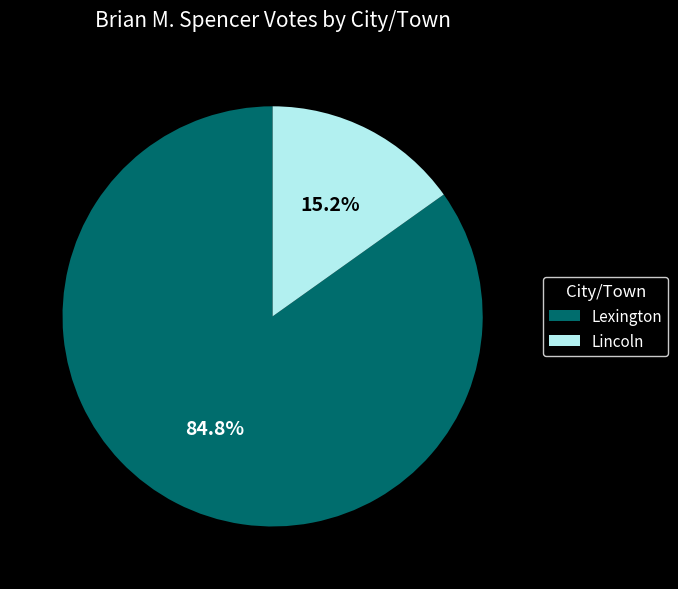

Which has a higher value, Lincoln or Lexington?

Lexington